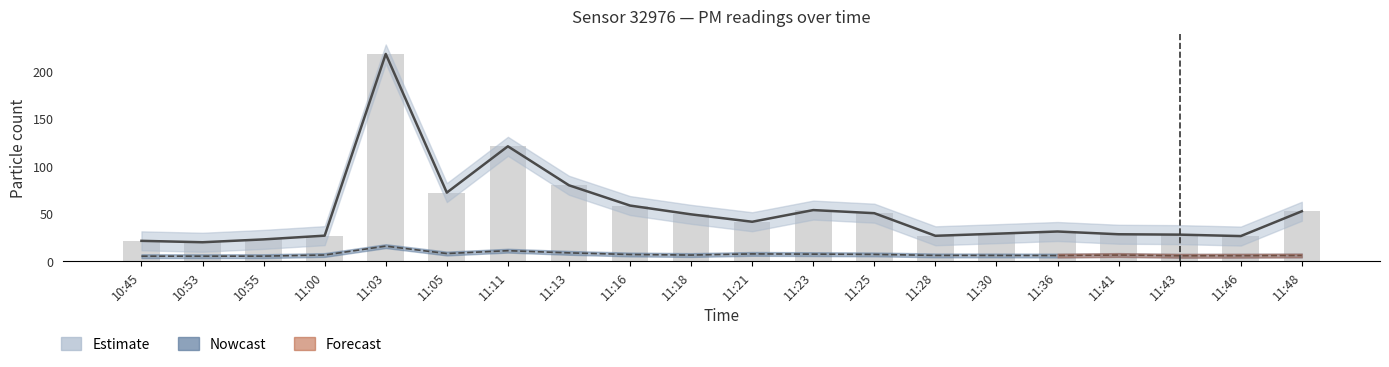

What is the difference between the maximum and minimum values in the P2 series?

10.6